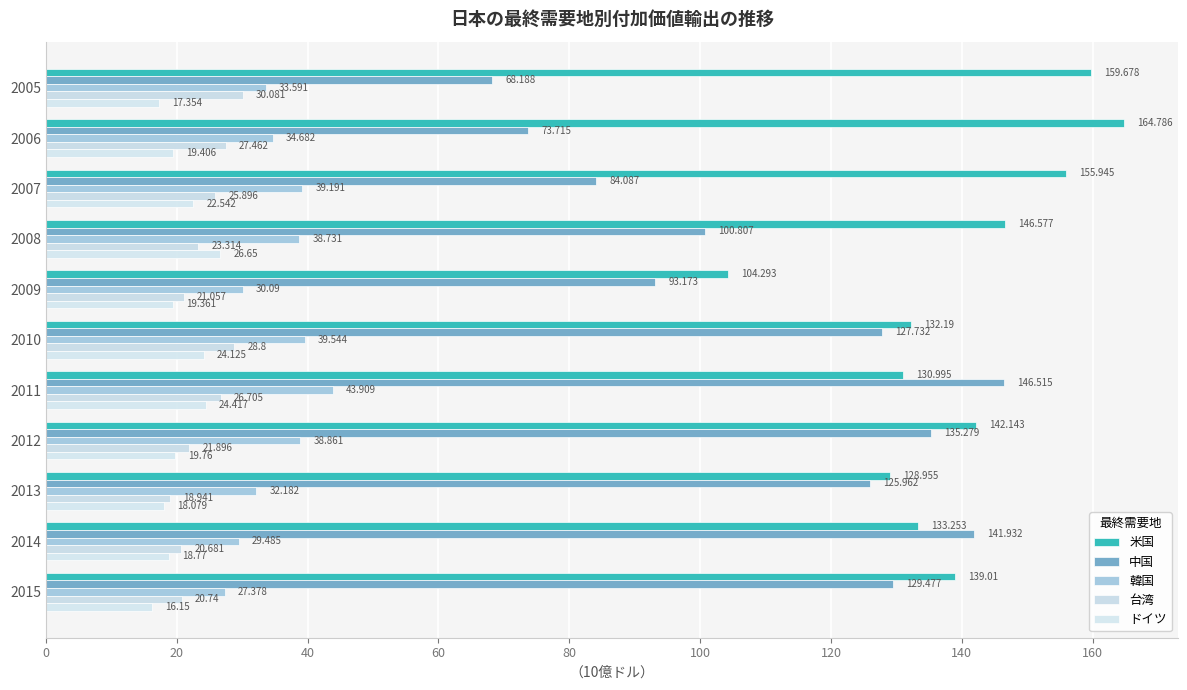

What is the sum of all 韓国 values?

387.6